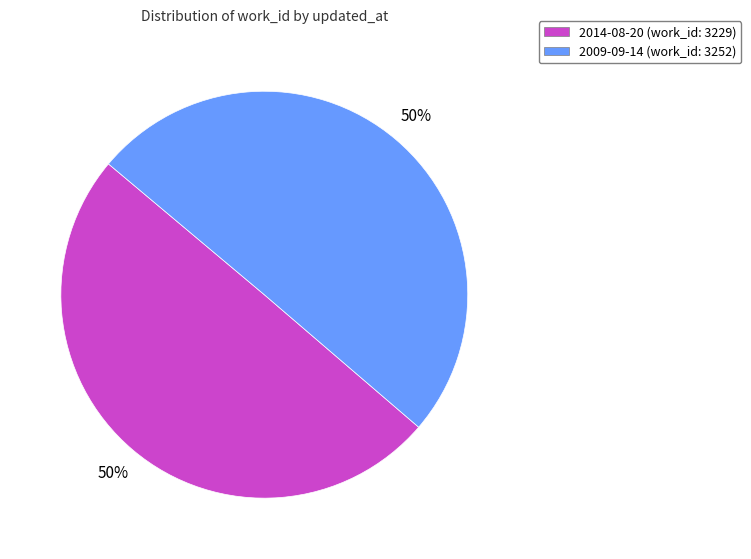

Approximately how many times larger is the value at 2009-09-14 compared to 2014-08-20?

1.0